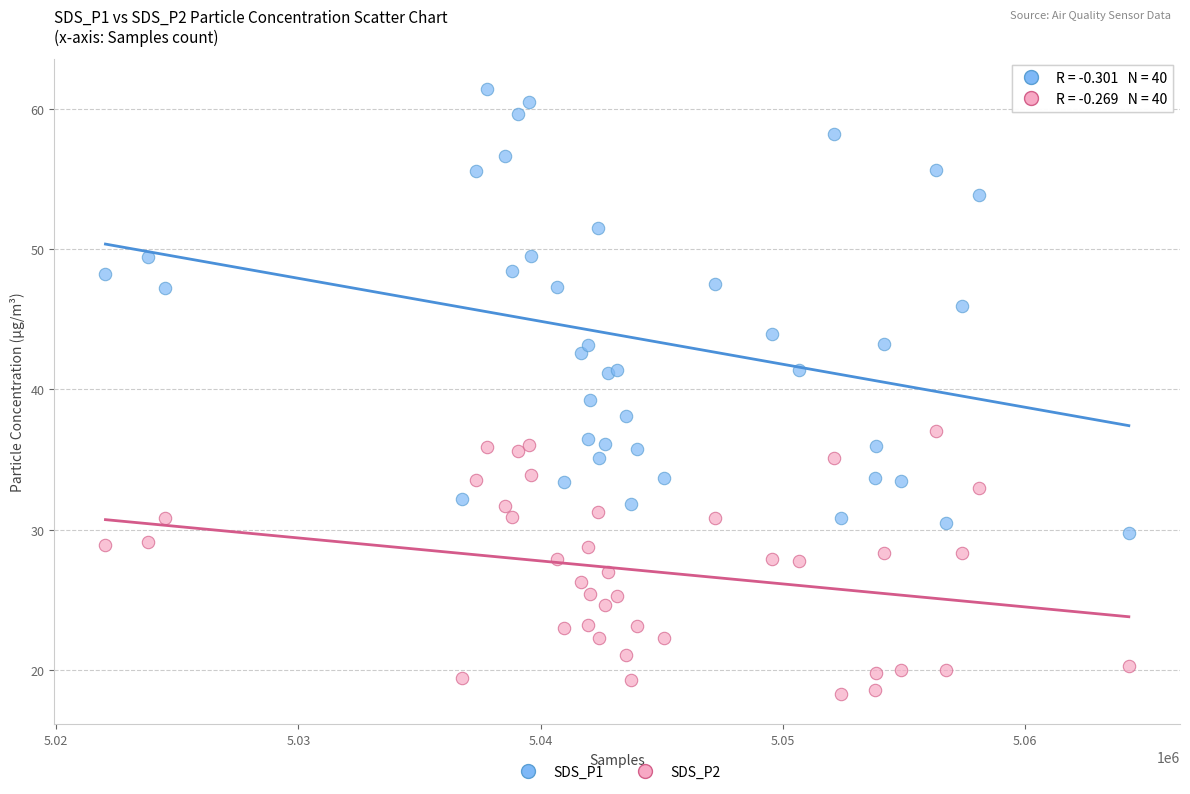

Which series has the widest spread of Y values?

SDS_P1